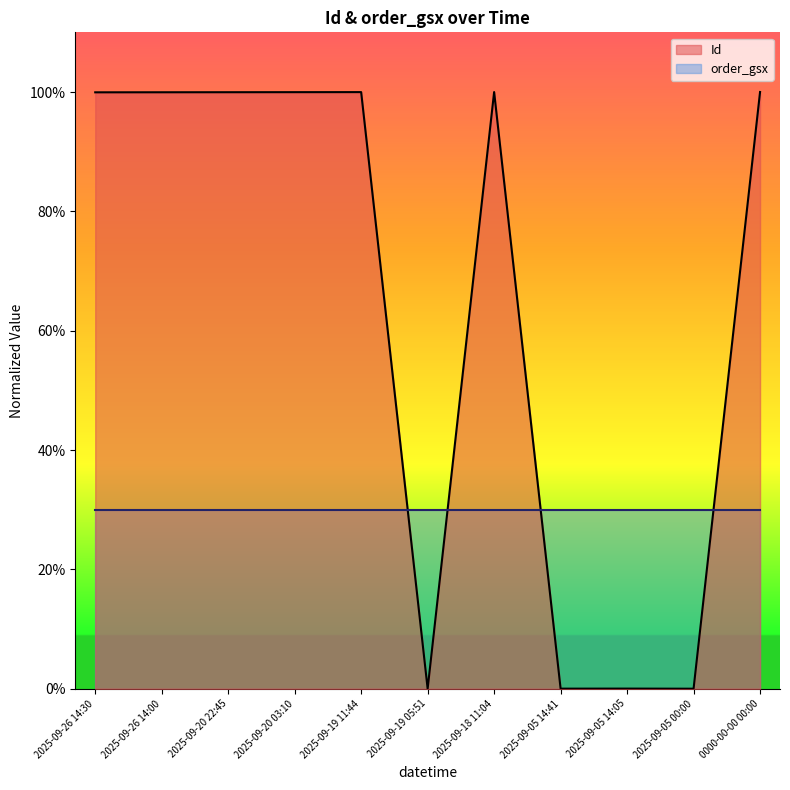

What position from the left is 2025-09-18 11:04?

7